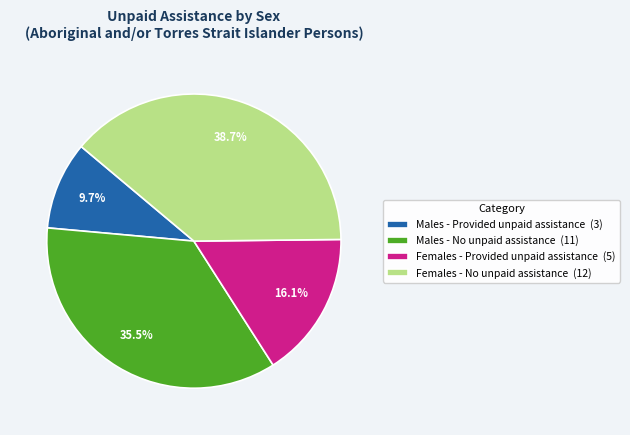

How many segments does this pie chart have?

4